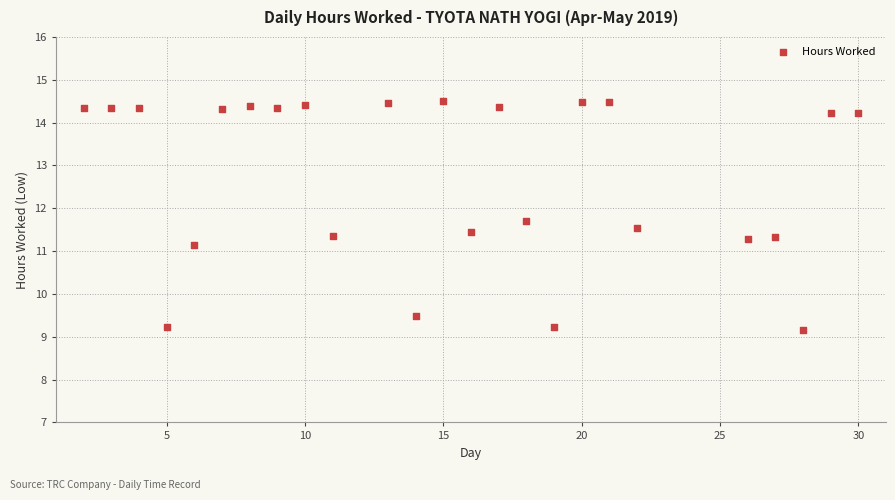

What Y value in the scatter plot is closest to 11?

11.1